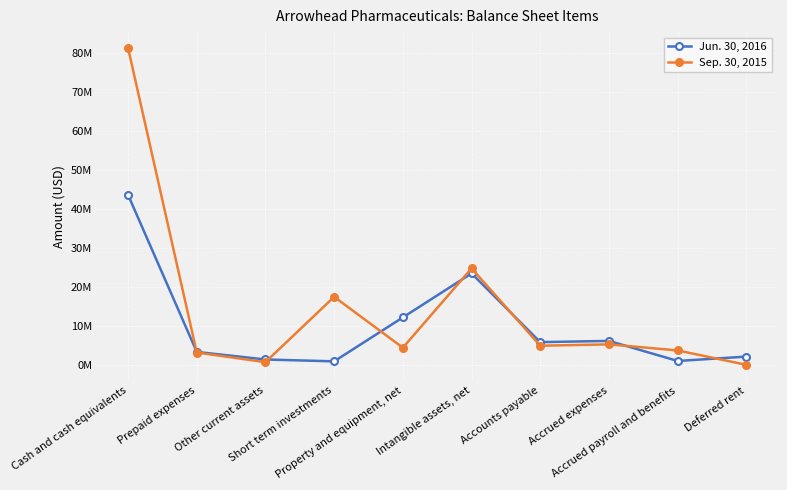

Which series has the largest range (max minus min)?

Sep. 30, 2015